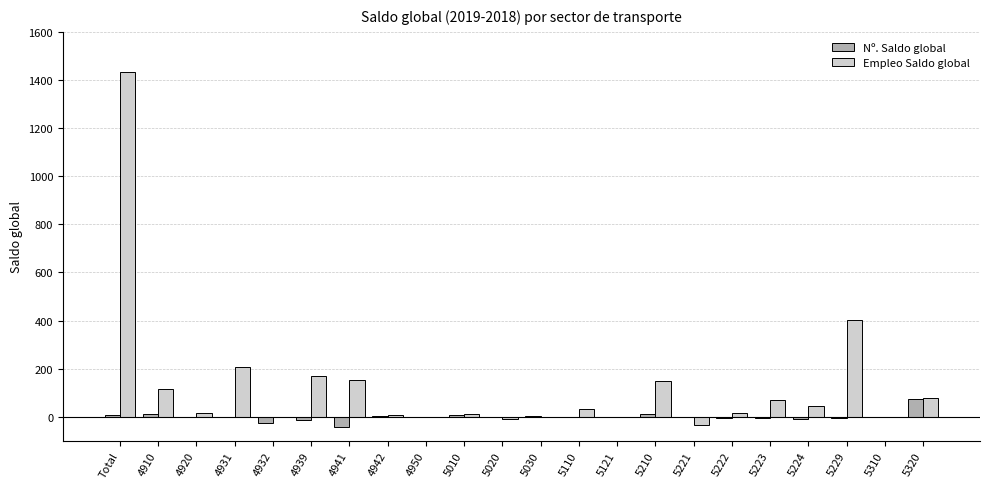

What are all the series names shown in the legend?

Nº. Saldo global, Empleo Saldo global